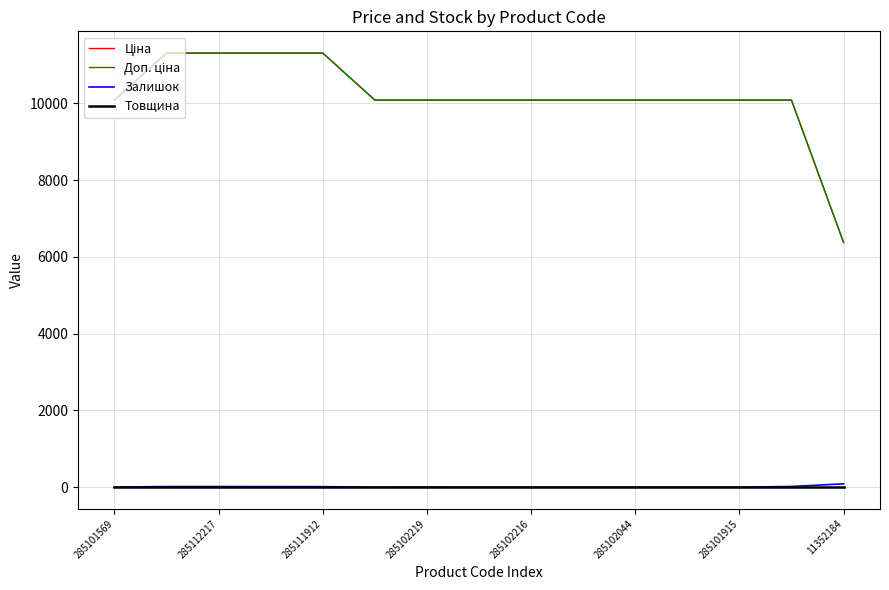

Does the chart have visible grid lines?

Yes